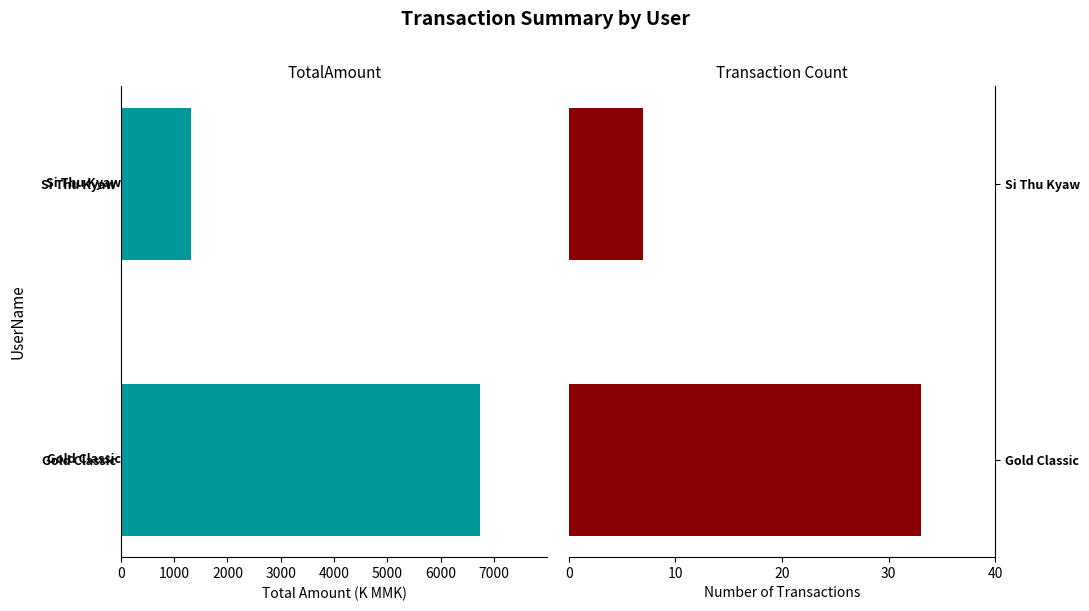

Is the value of TotalAmount (K MMK) at Si Thu Kyaw greater than the value of Transaction Count at Gold Classic?

No